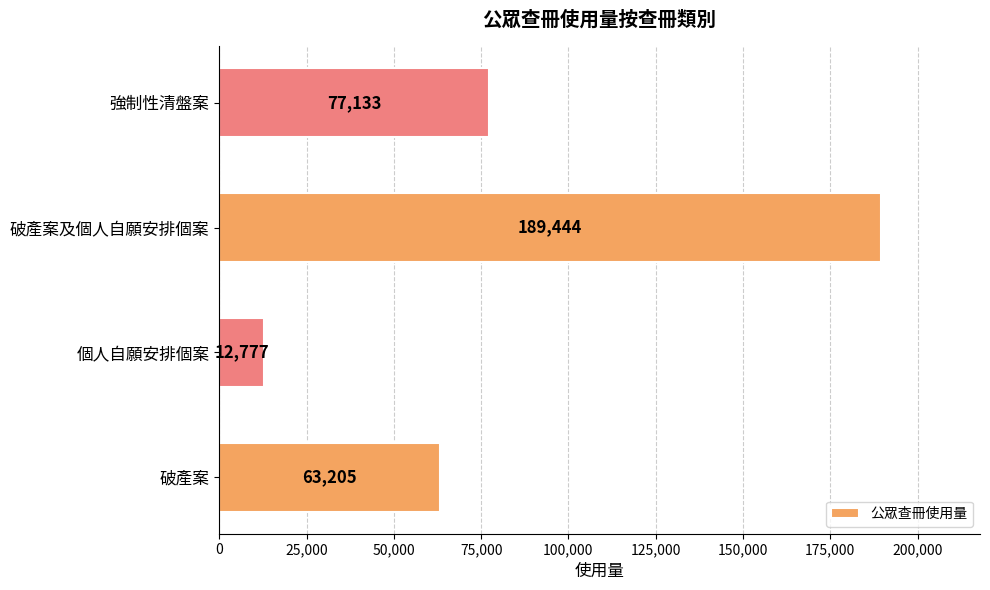

Reading top to bottom, list all the values displayed in this chart.

強制性清盤案=77133	破產案及個人自願安排個案=189444	個人自願安排個案=12777	破產案=63205